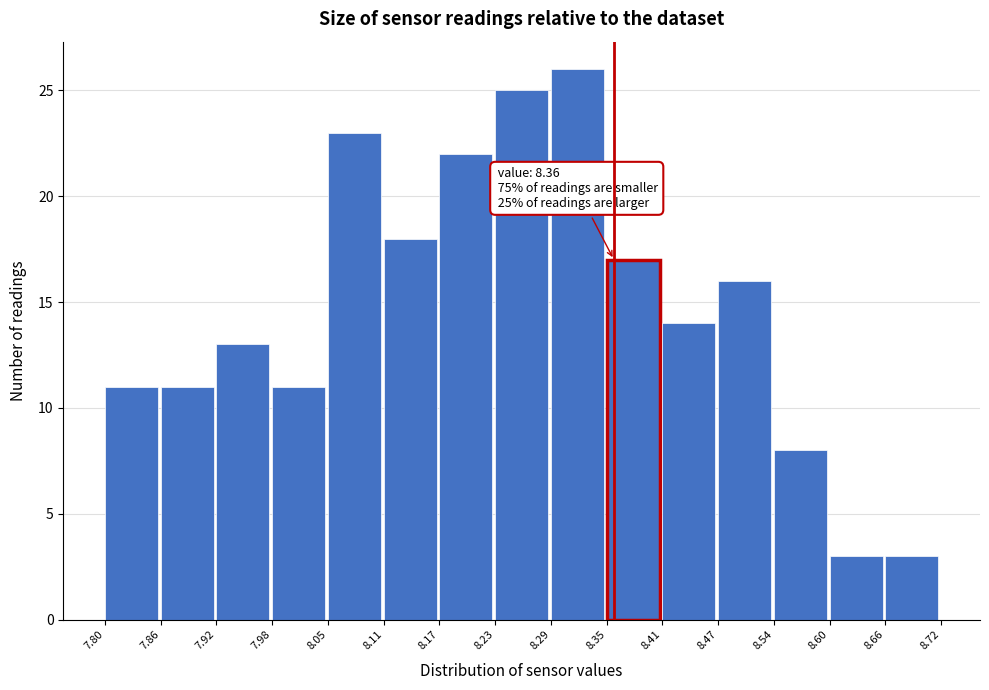

Over which range of the x-axis is the bar tallest?

8.29 to 8.35